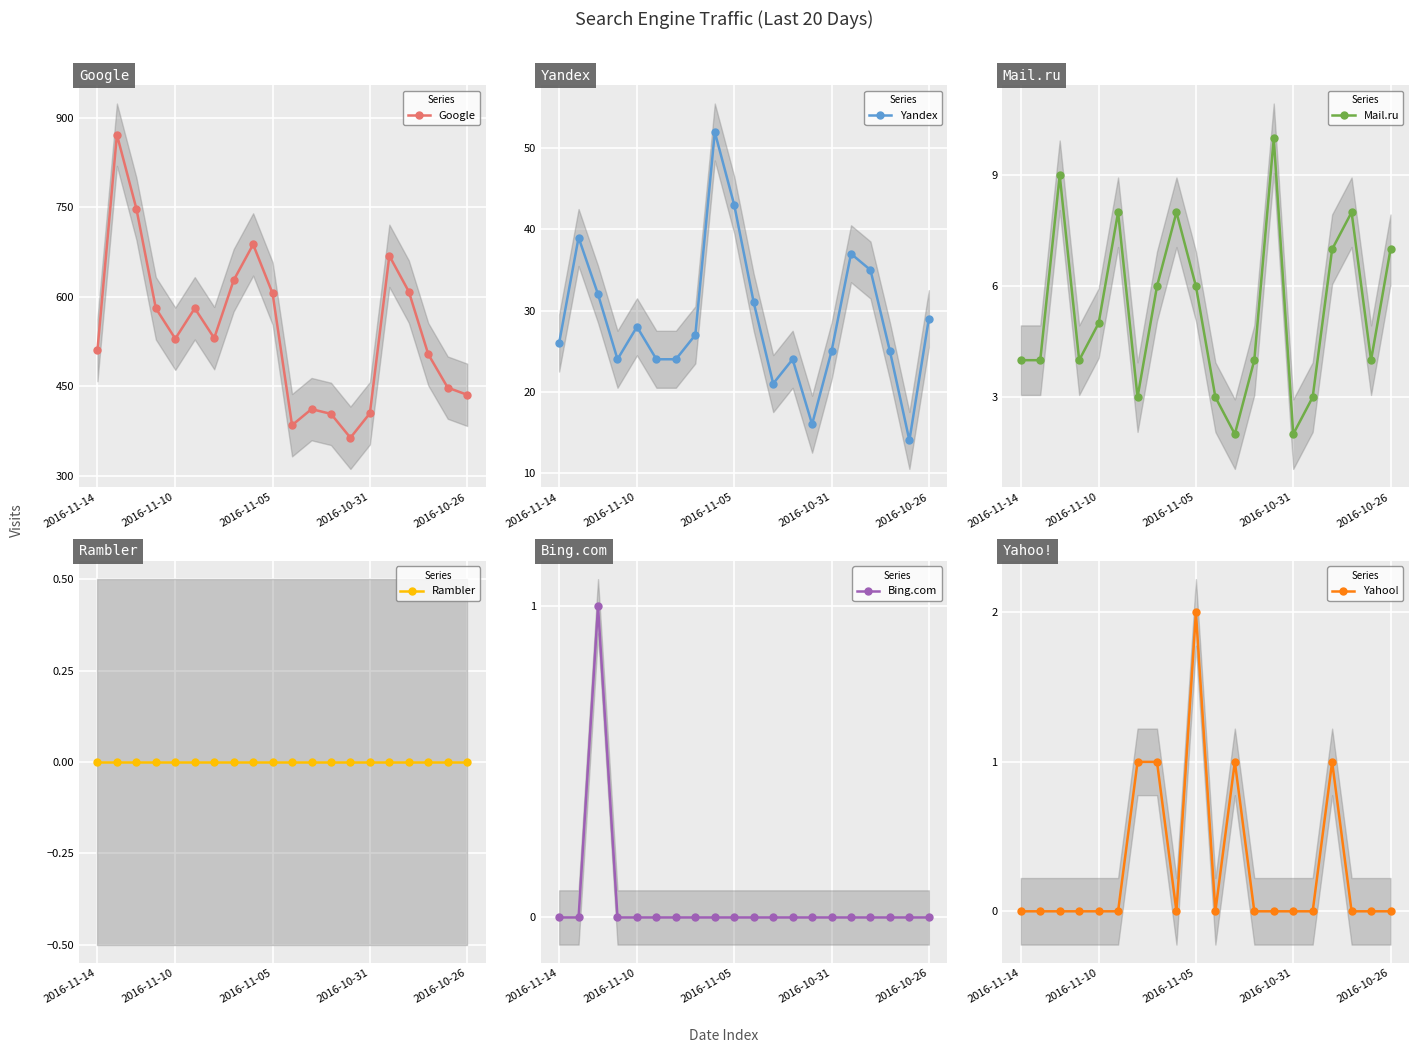

How many interior local peaks does the Yandex series have?

5